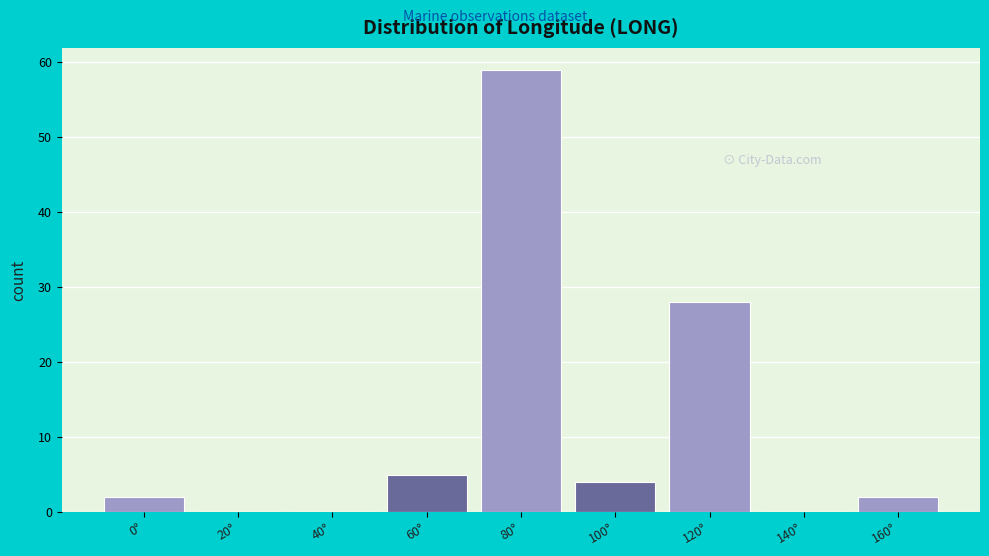

Reading left to right, transcribe all the data shown in this chart.

0°=2	20°=0	40°=0	60°=5	80°=59	100°=4	120°=28	140°=0	160°=2